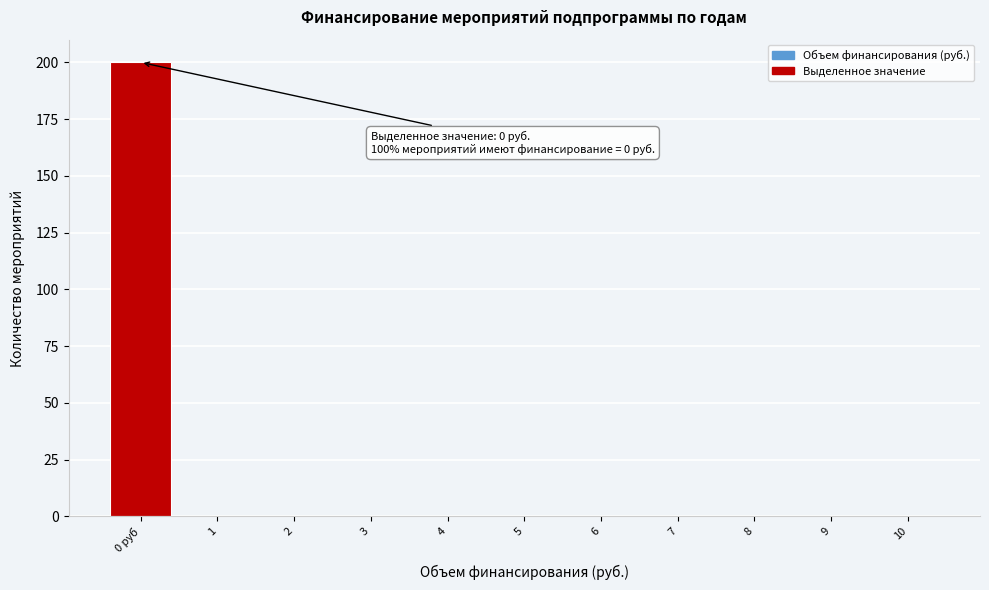

Reading left to right, list all the values displayed in this chart.

0 руб=200	1=0	2=0	3=0	4=0	5=0	6=0	7=0	8=0	9=0	10=0